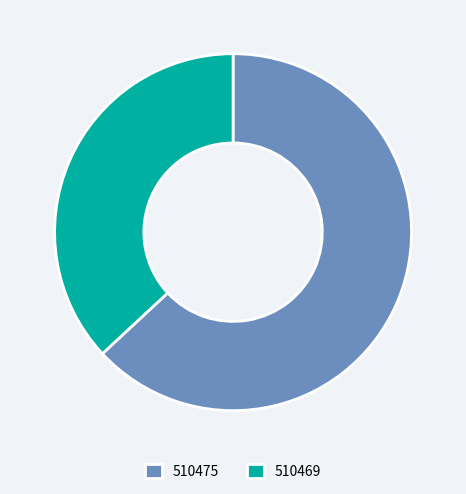

How many segments does this pie chart have?

2